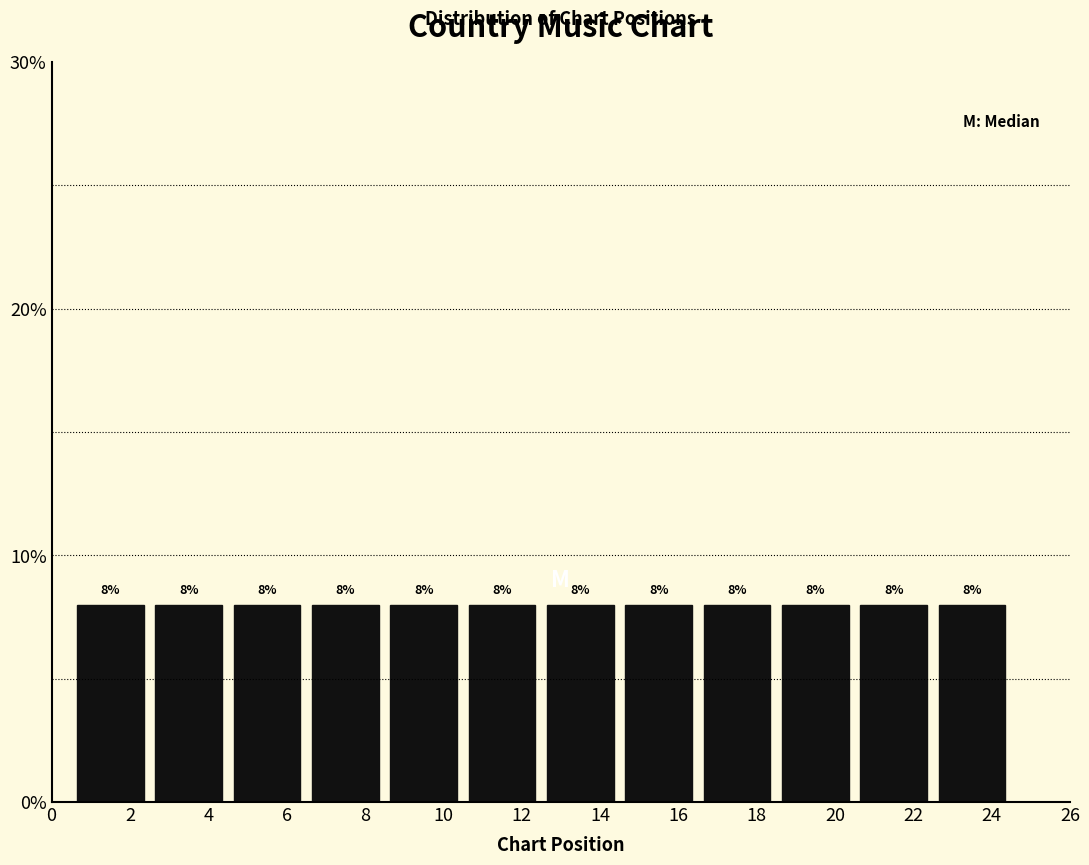

Reading left to right, transcribe this chart: for each bar, give the range it covers on the x-axis and its height.

0.5 to 2.5: 8
2.5 to 4.5: 8
4.5 to 6.5: 8
6.5 to 8.5: 8
8.5 to 10.5: 8
10.5 to 12.5: 8
12.5 to 14.5: 8
14.5 to 16.5: 8
16.5 to 18.5: 8
18.5 to 20.5: 8
20.5 to 22.5: 8
22.5 to 24.5: 8